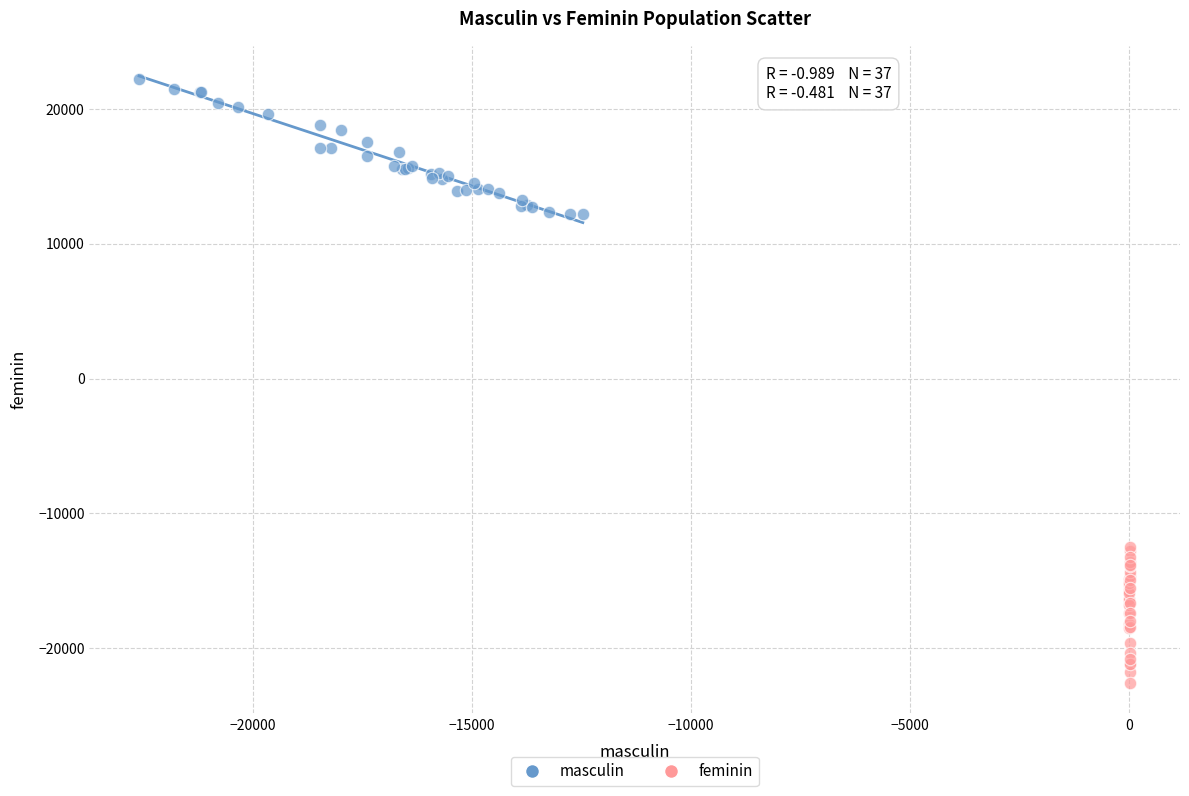

Which series reaches the minimum Y coordinate?

feminin